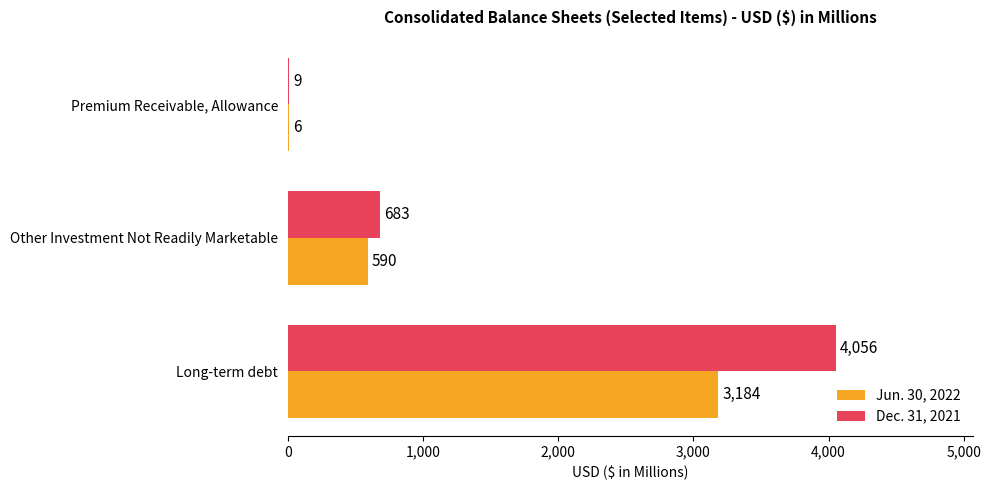

Which label corresponds to the largest value in the chart?

Long-term debt